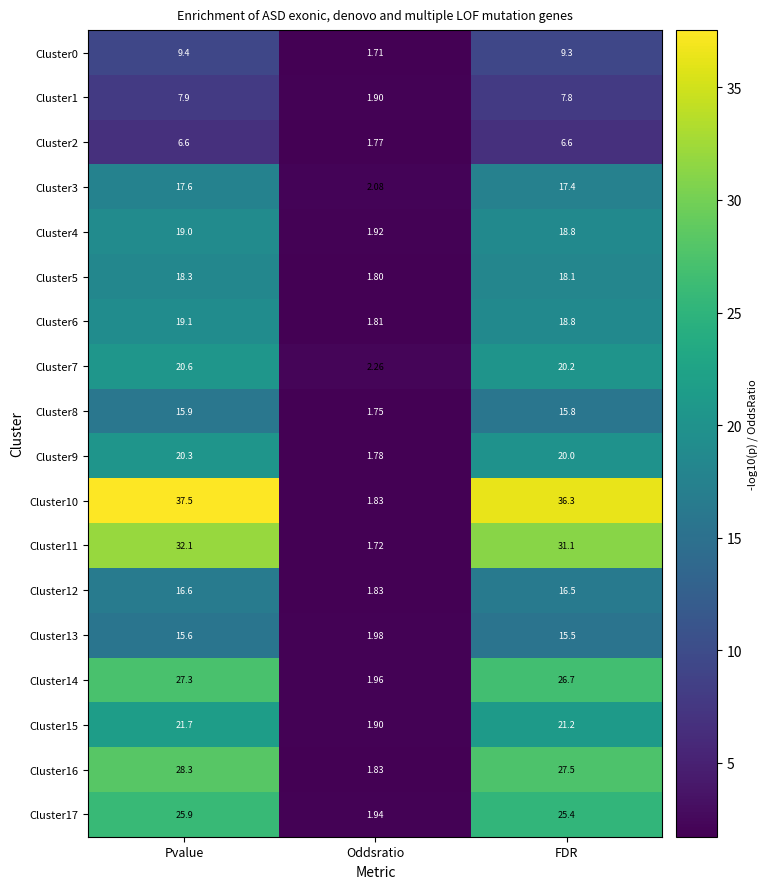

At which category does the chart reach its peak across all series?

Pvalue